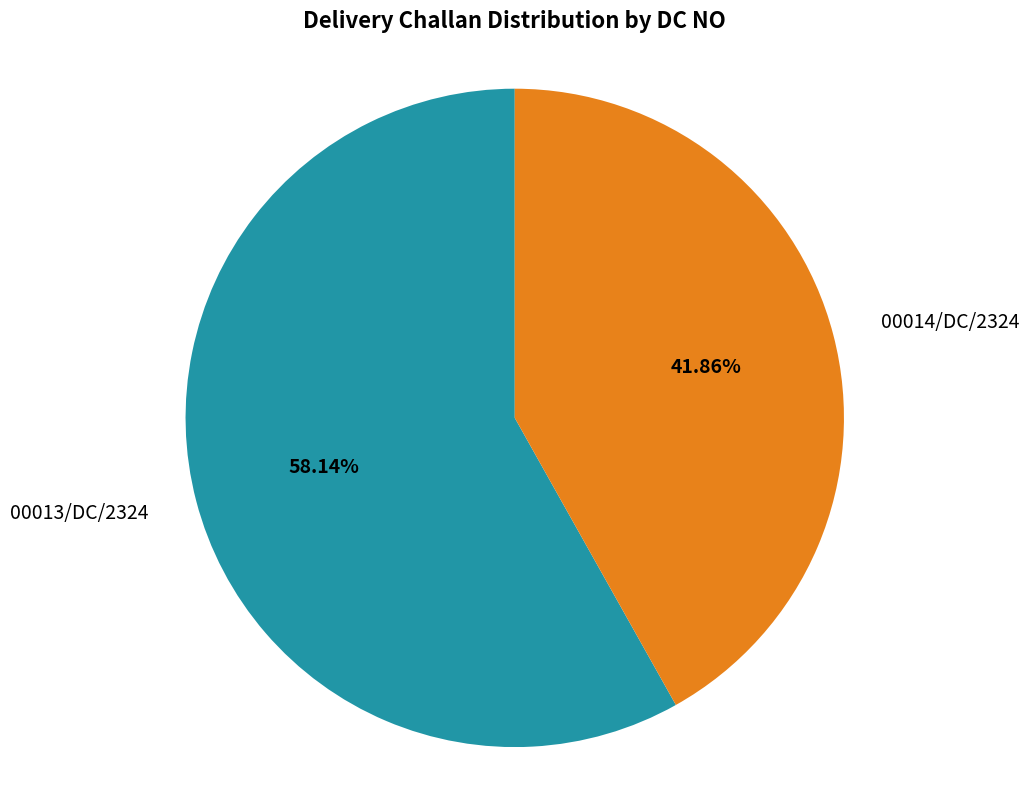

How many segments does this pie chart have?

2